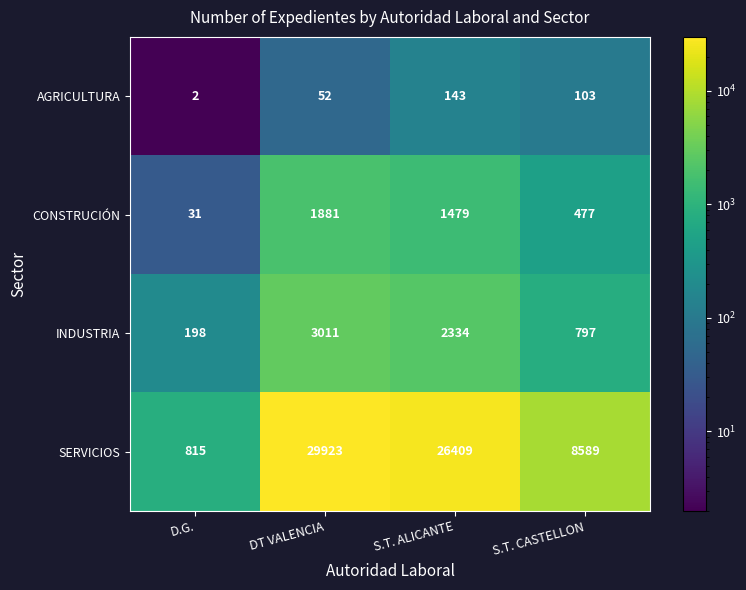

Is it true that AGRICULTURA equals 146 at S.T. CASTELLON?

False